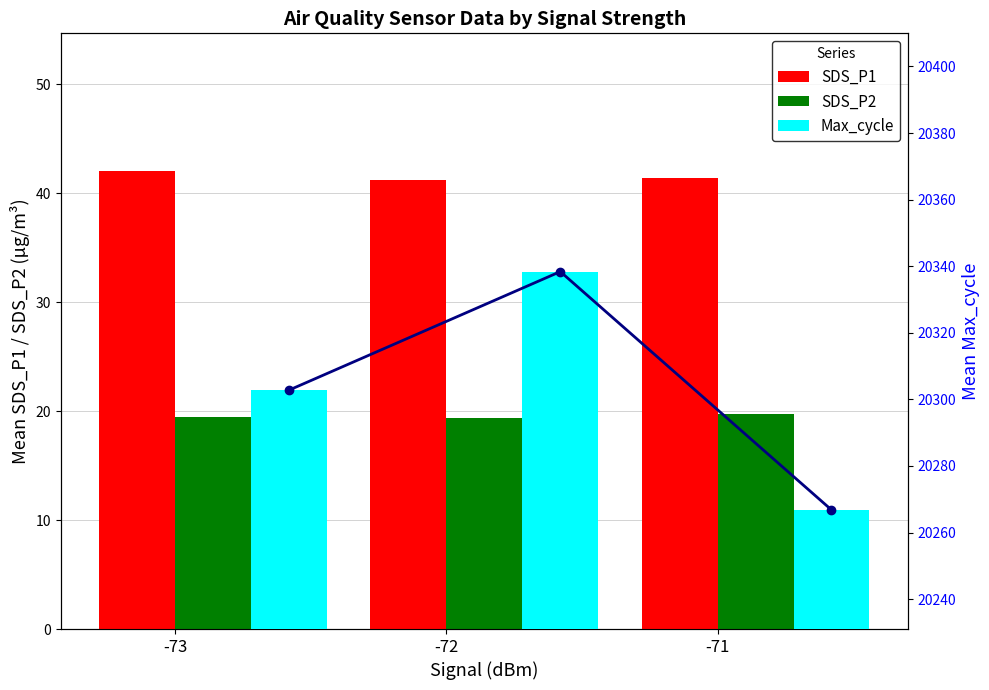

What is the value of the Max_cycle line bar at the 1st from the left?

20302.8